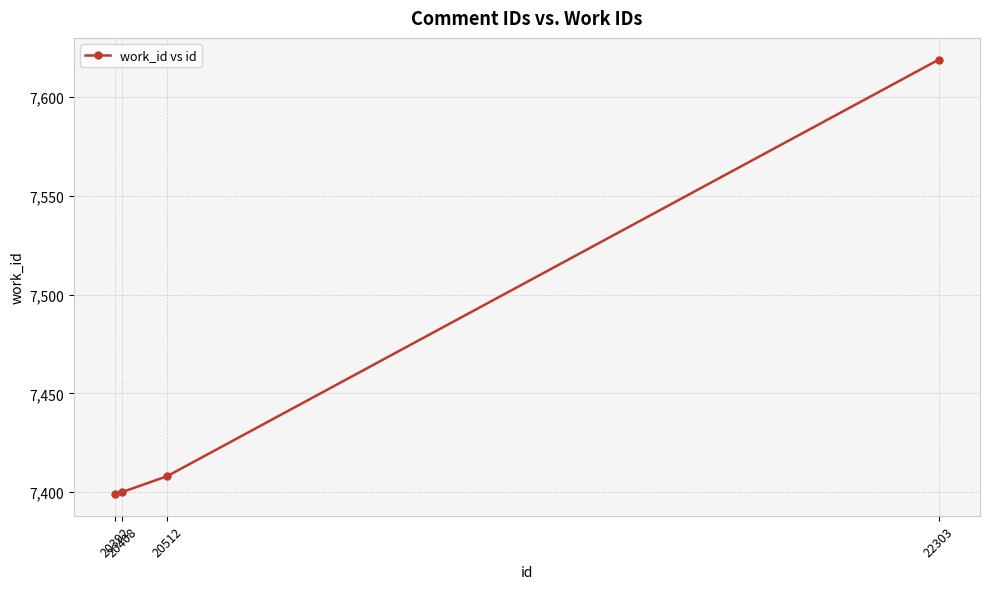

True or false: the data shows 10159 at 20512.

False